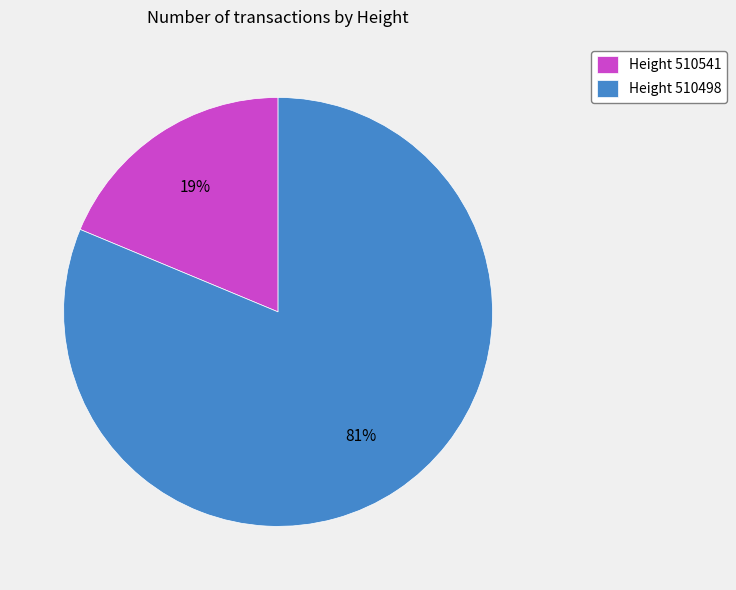

Which slice is the smallest?

Height 510541